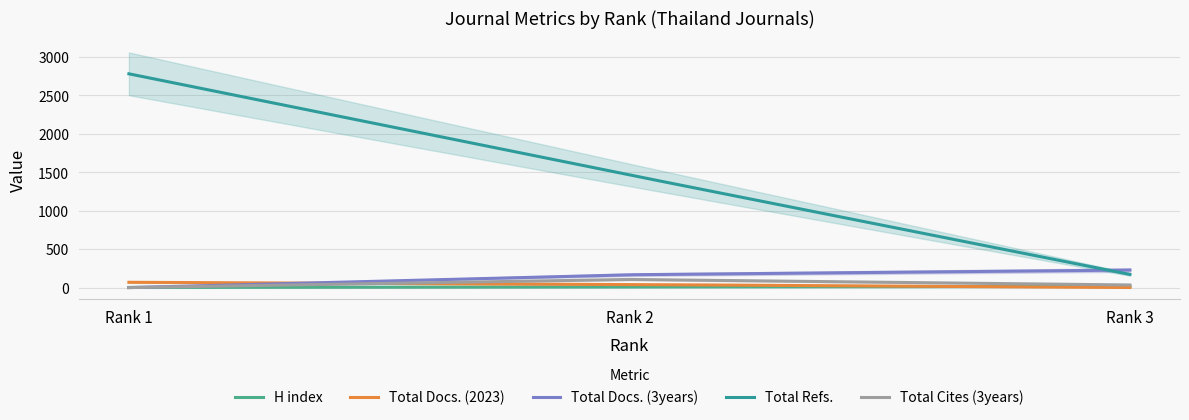

At which label does Total Refs. reach its minimum?

3